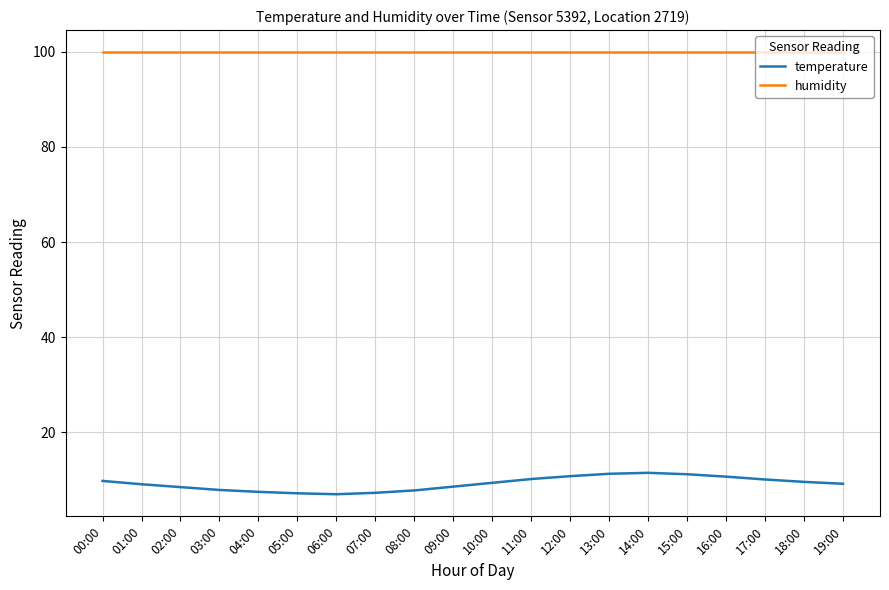

What is the sum of all humidity values?

1998.0